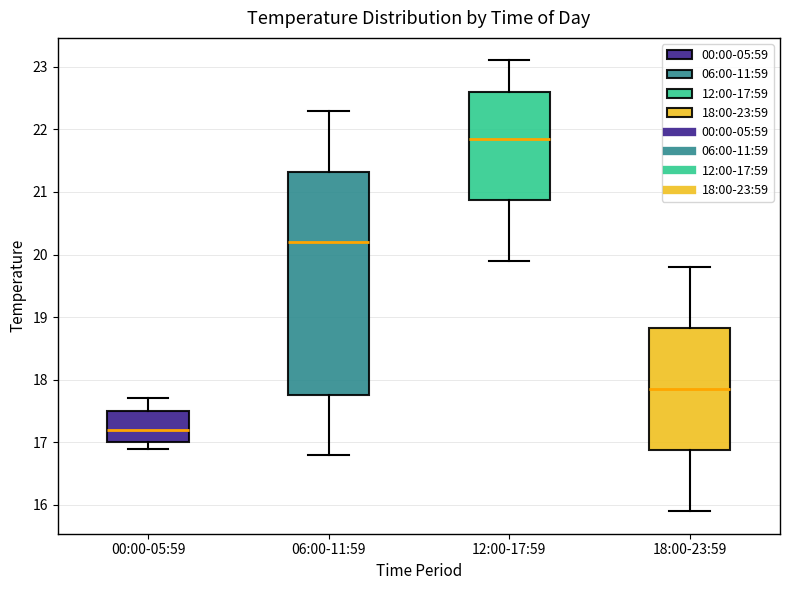

Reading left to right, read every box against the y-axis: the position of its median line, the range the box covers, and the ends of its whiskers. The values are not printed on the chart, so give them approximately, as read against the axis.

00:00-05:59: median 17.2, box 17.0 to 17.5, whiskers 16.9 to 17.7
06:00-11:59: median 20.2, box 17.8 to 21.3, whiskers 16.8 to 22.3
12:00-17:59: median 21.9, box 20.9 to 22.6, whiskers 19.9 to 23.1
18:00-23:59: median 17.9, box 16.9 to 18.8, whiskers 15.9 to 19.8